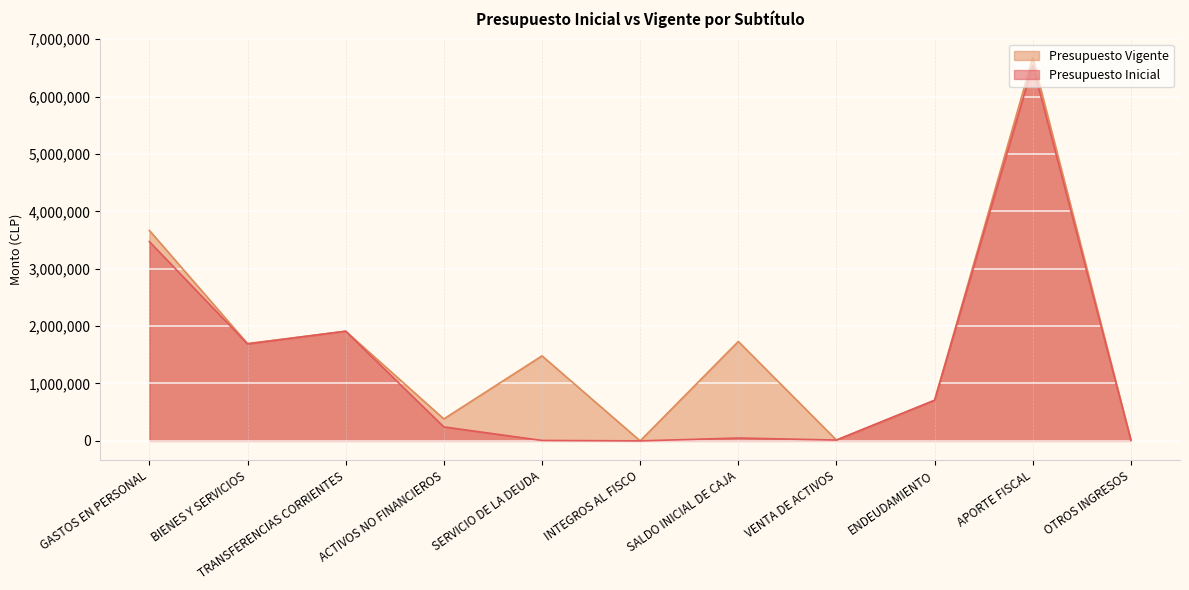

What is the difference between the Presupuesto Vigente values at VENTA DE ACTIVOS and APORTE FISCAL?

6661314